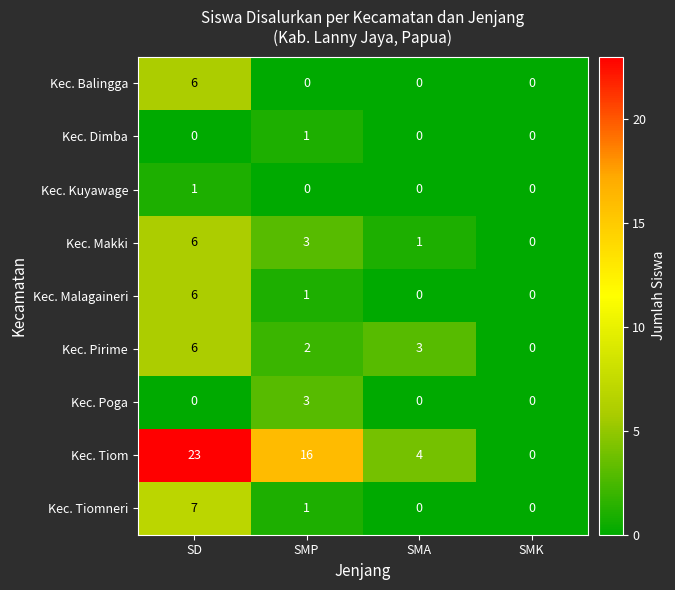

What is the difference between the maximum and minimum values in the Kec. Tiomneri series?

7